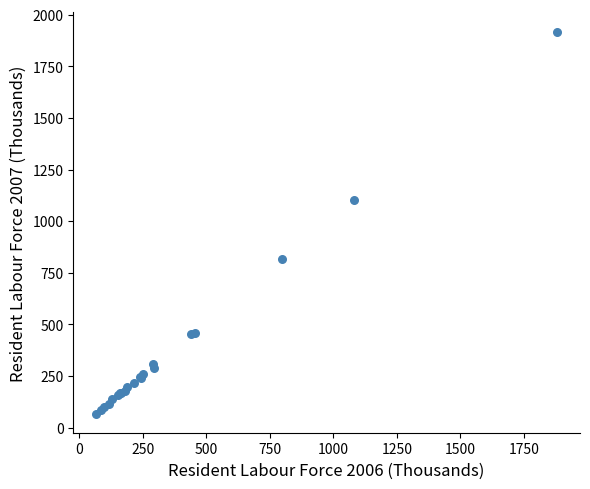

What Y value in the scatter plot is closest to 992?

1100.1